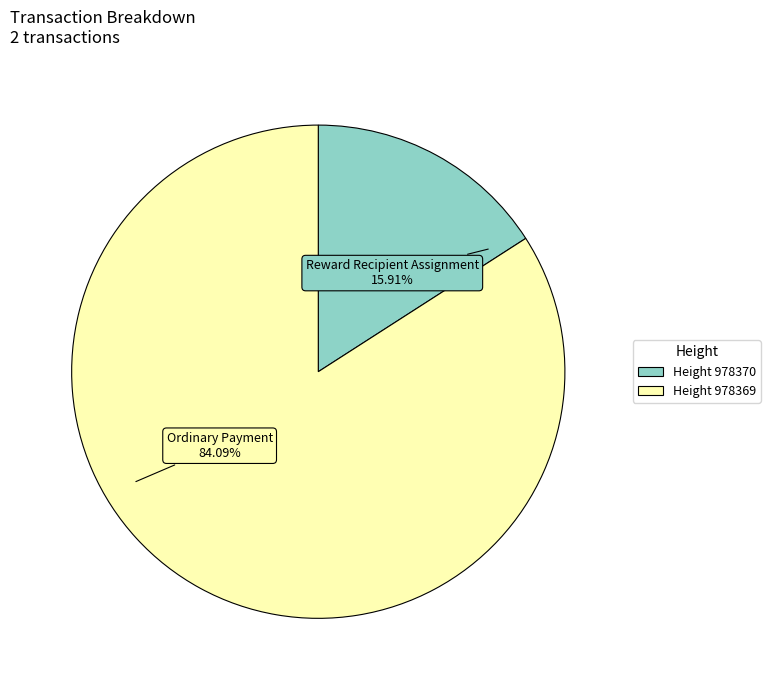

Is there any slice that represents more than half of the pie?

Yes